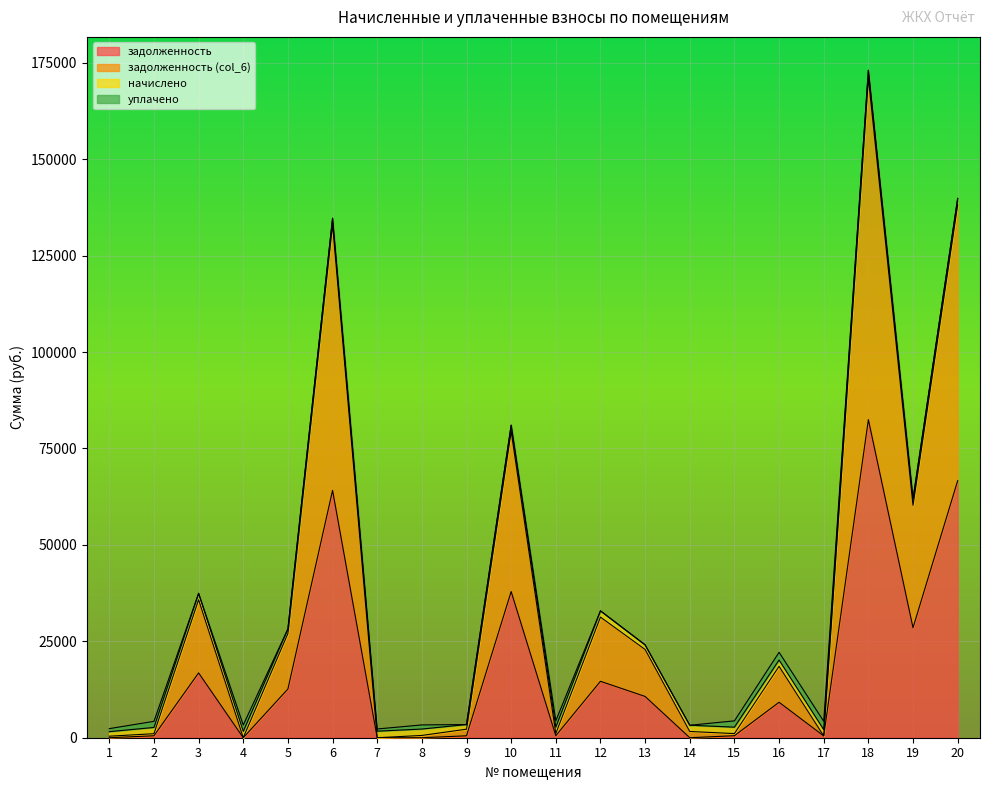

At how many categories does at least one series exceed 167692?

1